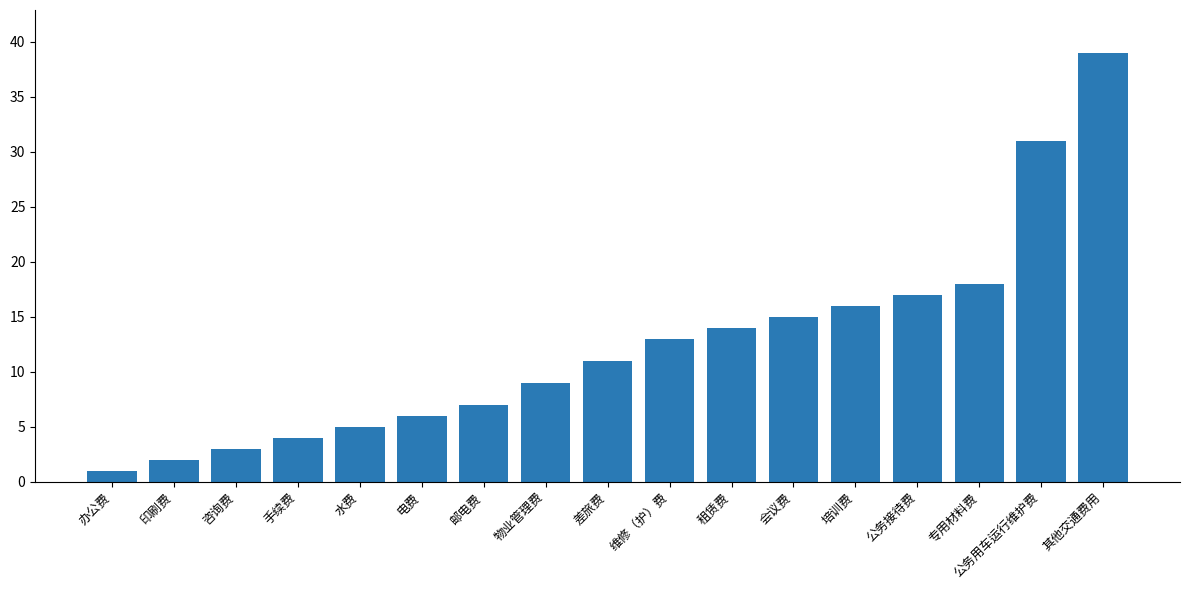

Between 咨询费 and 培训费, which is larger?

培训费